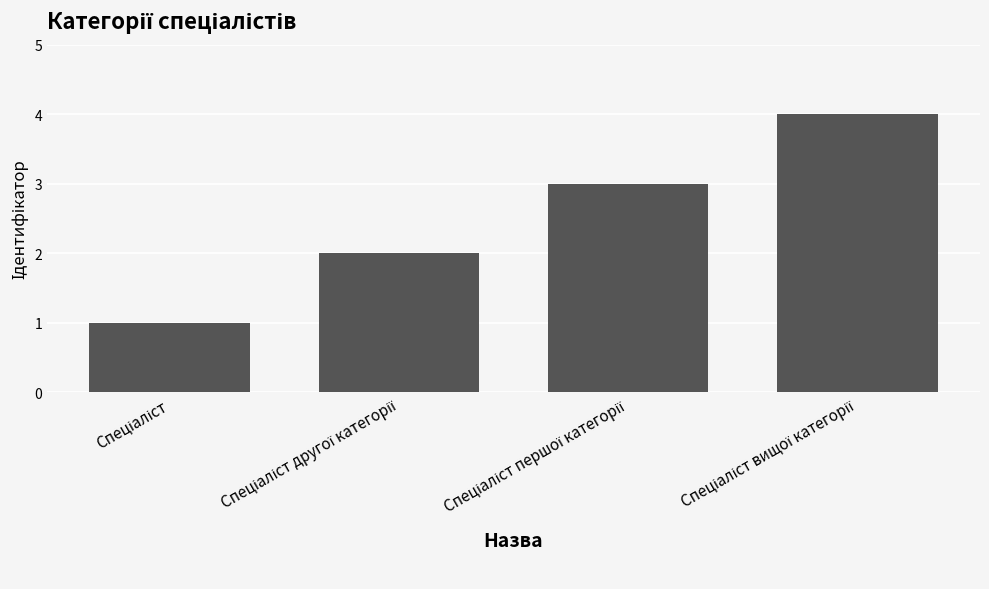

What is the sum of all values?

10